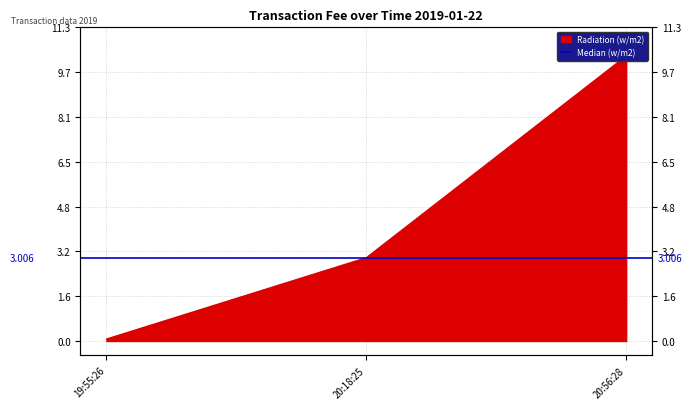

What is the approximate value at 20:56:28?

10.3